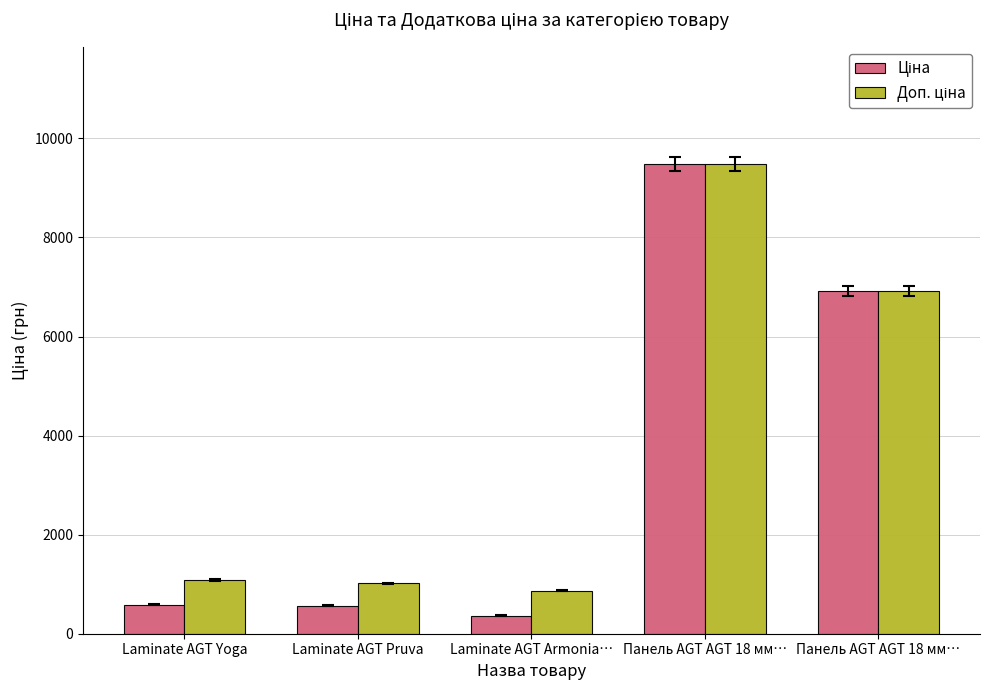

At which label is Доп. ціна closest to 5174?

Панель AGT AGT 18 мм…